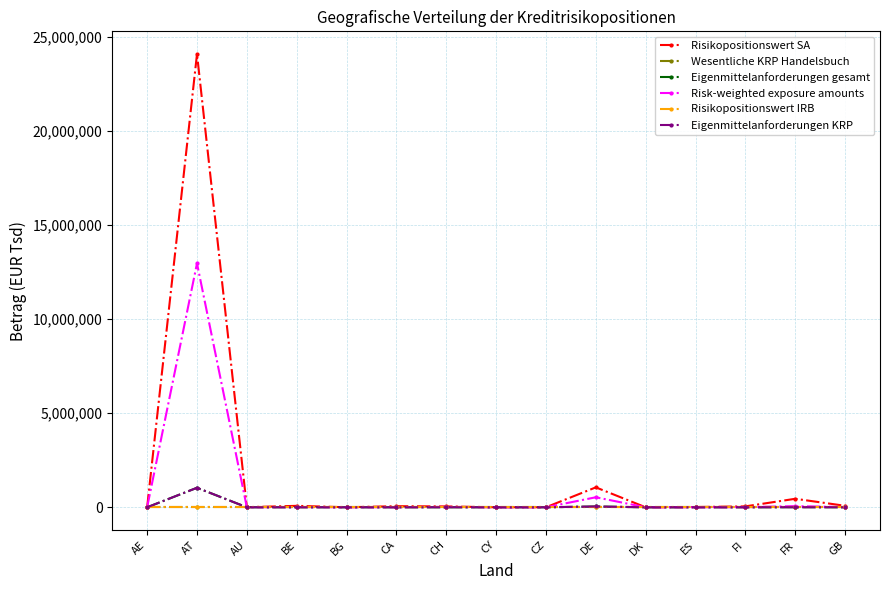

Which series changed the most between CA and FR?

Risikopositionswert SA